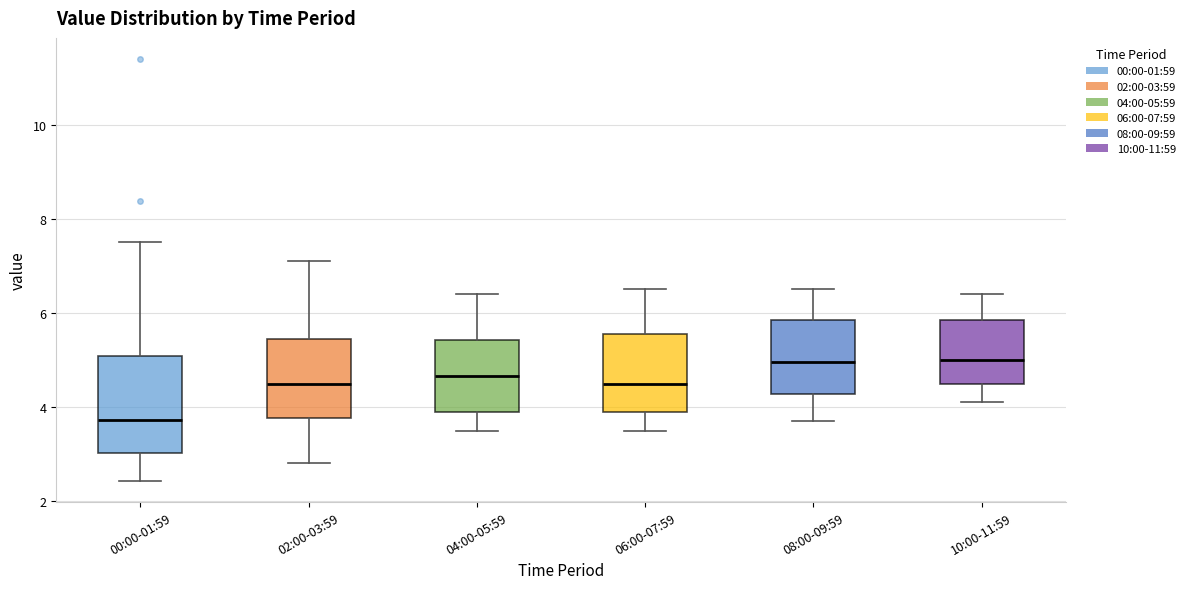

Where is the lower edge of the box for 10:00-11:59 on the y-axis? The values are not printed on the chart, so give them approximately, as read against the axis.

4.6